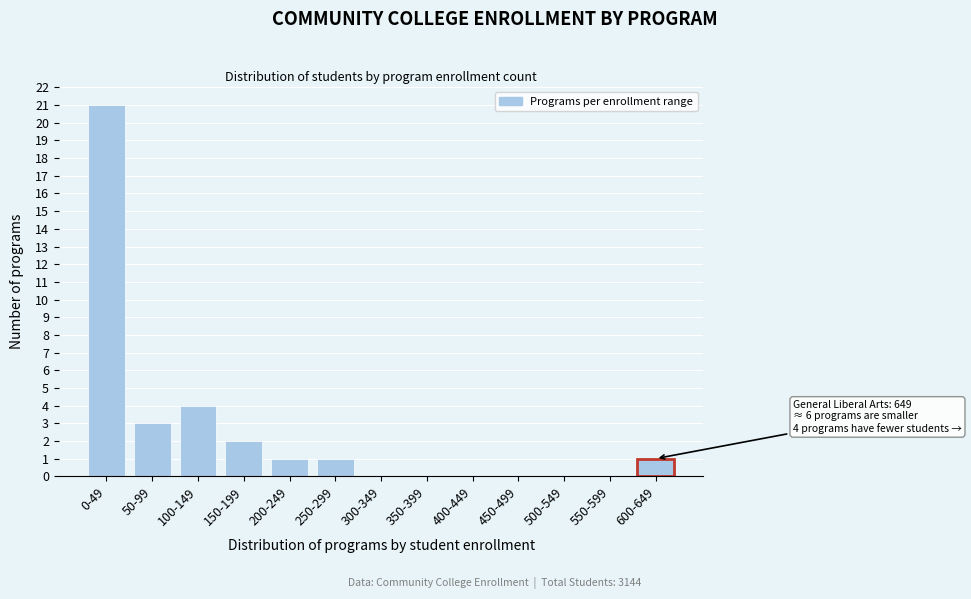

Reading left to right, what are all the values shown in this chart?

0-49=21	50-99=3	100-149=4	150-199=2	200-249=1	250-299=1	300-349=0	350-399=0	400-449=0	450-499=0	500-549=0	550-599=0	600-649=1